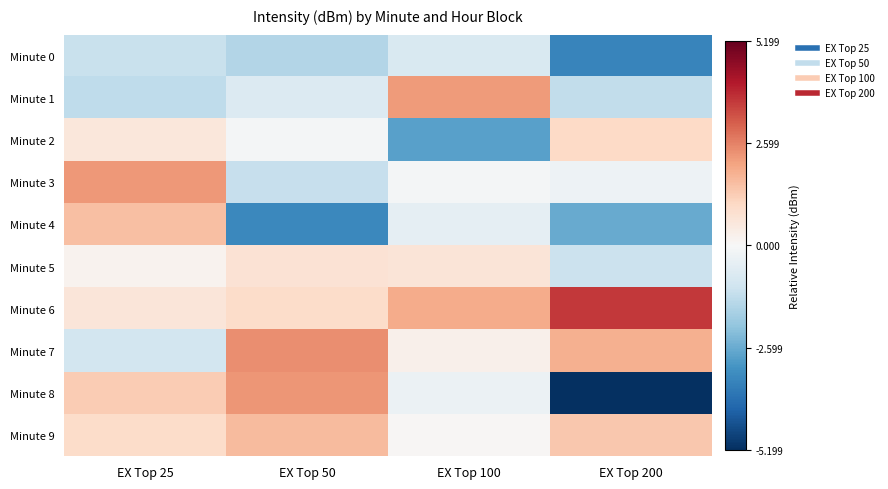

Rank the series by their maximum value, from lowest to highest.

Minute 0, Minute 5, Minute 2, Minute 4, Minute 9, Minute 1, Minute 3, Minute 8, Minute 7, Minute 6